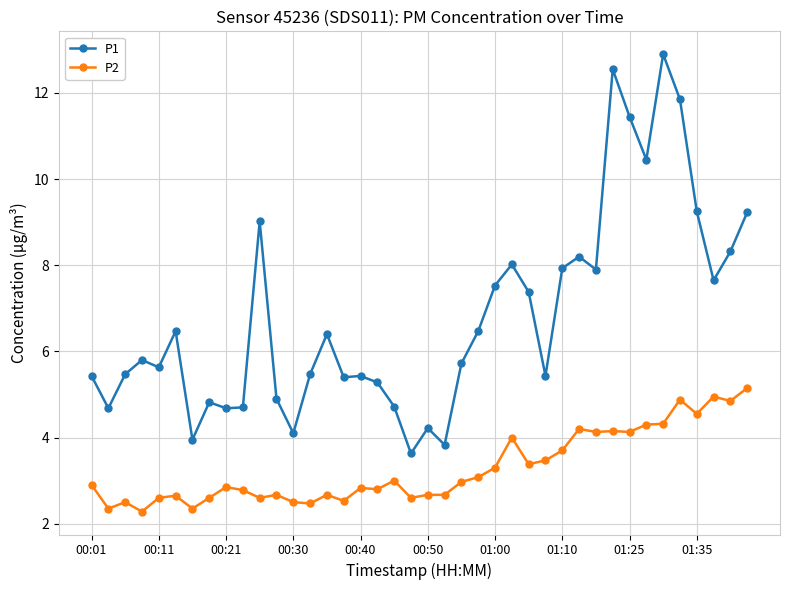

What is the difference between the maximum and minimum values in the P1 series?

9.3